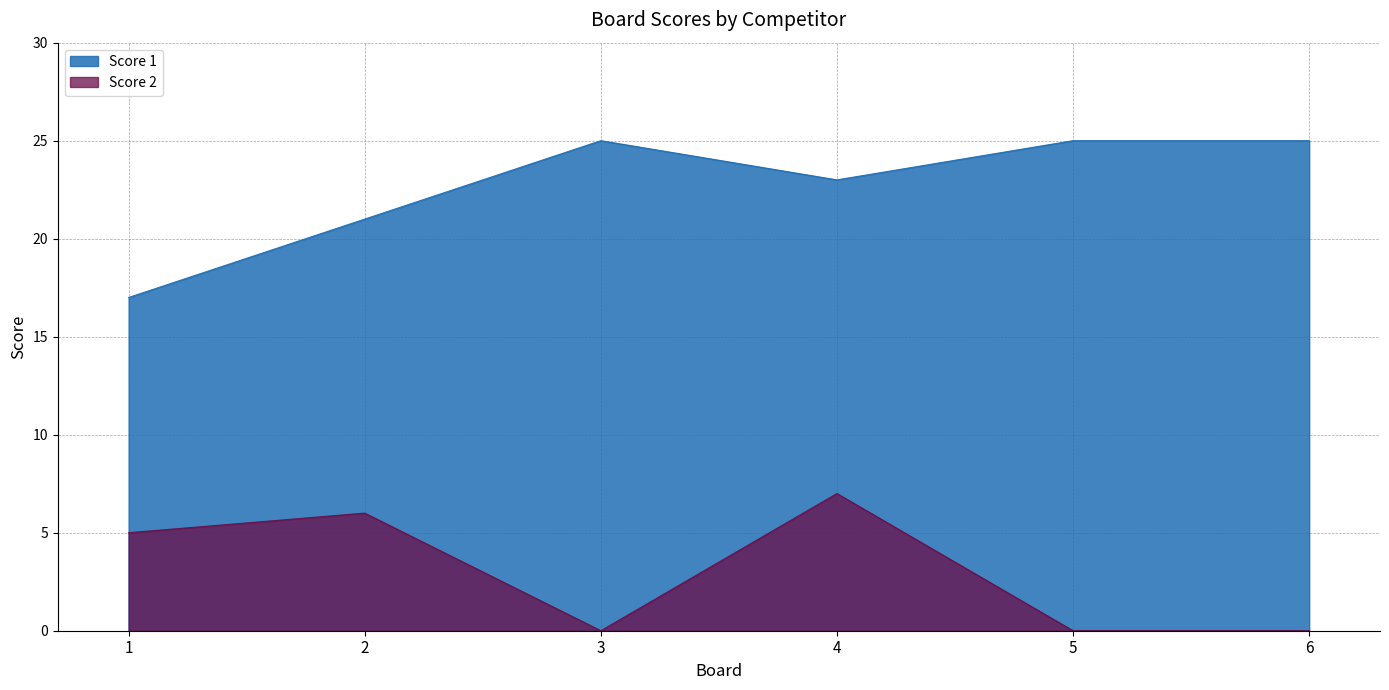

At which category does the chart reach its peak across all series?

3